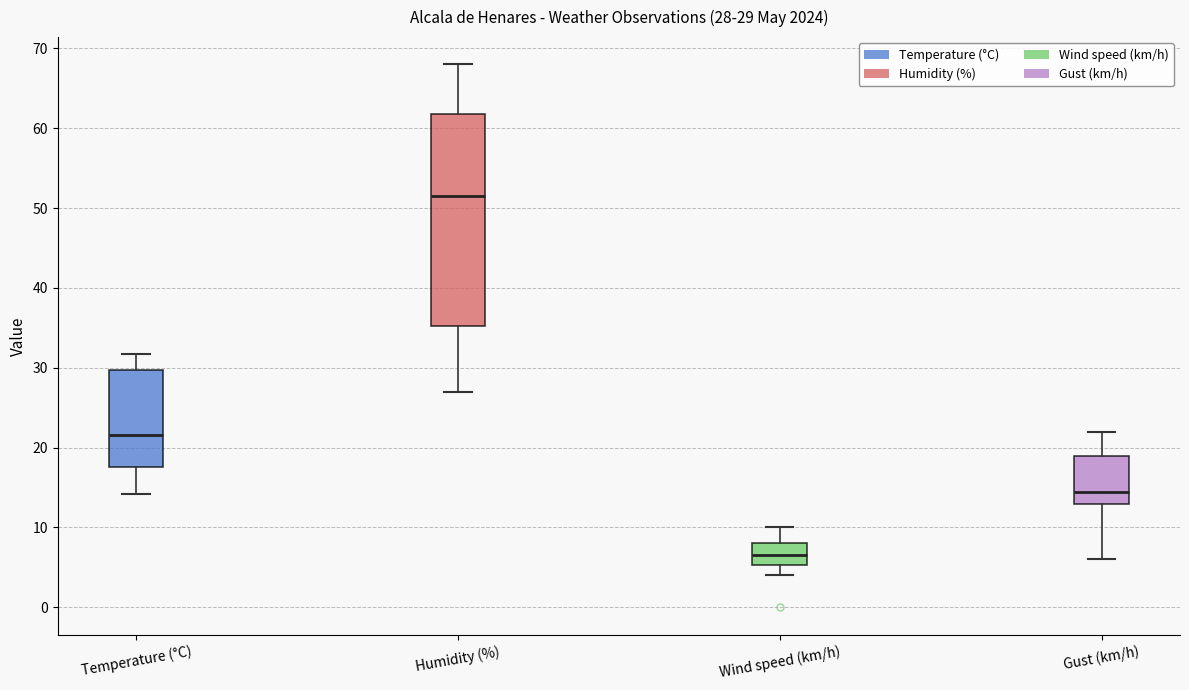

Which box's median line is the highest?

Humidity (%)